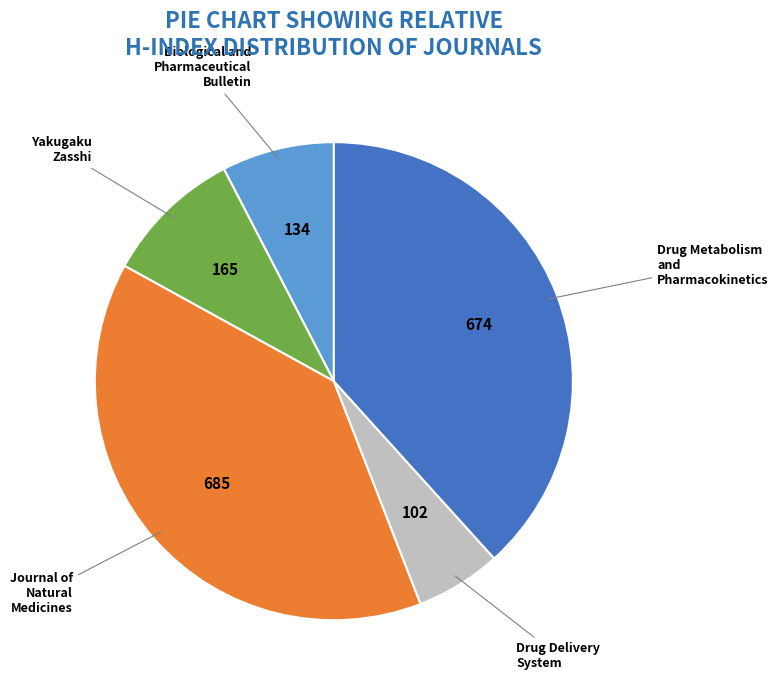

Is the sum of Drug Delivery System and Drug Metabolism and Pharmacokinetics greater than half?

No